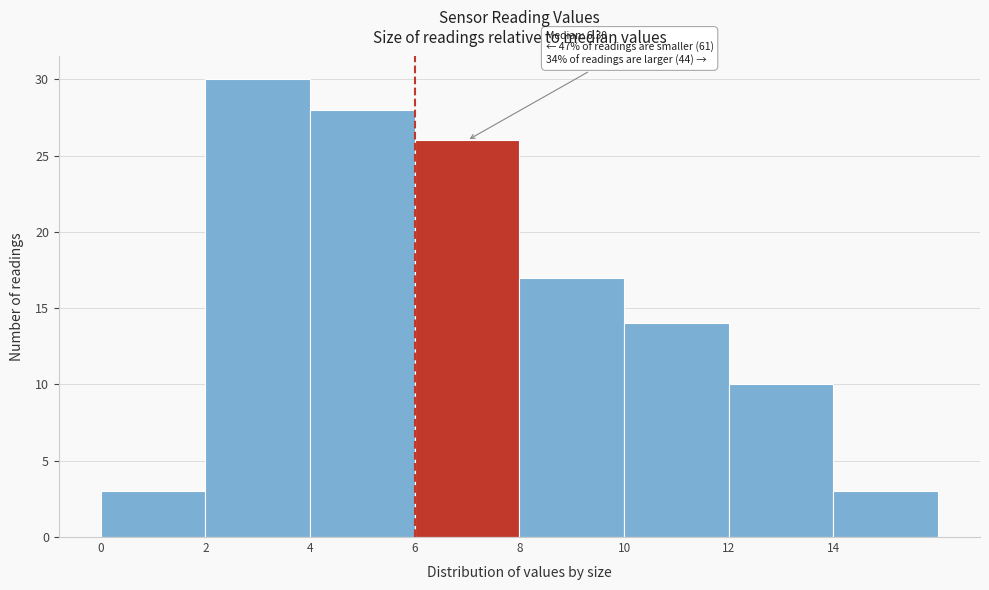

Over which range of the x-axis is the bar tallest?

2 to 4